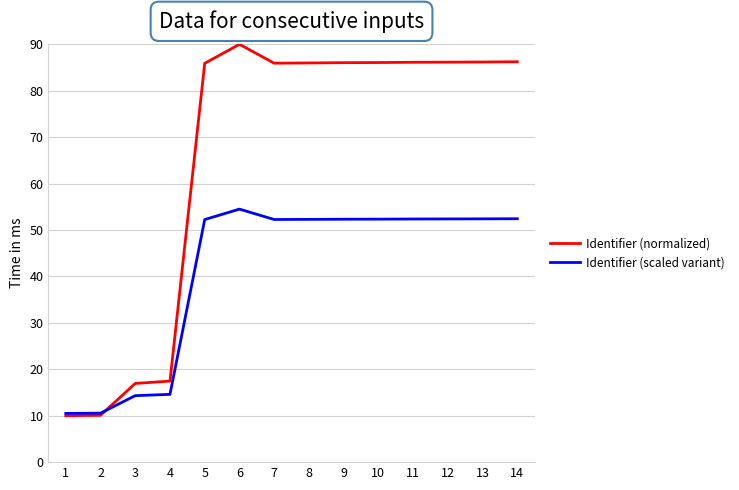

List the series in order of their overall mean, lowest first.

Identifier (scaled variant), Identifier (normalized)